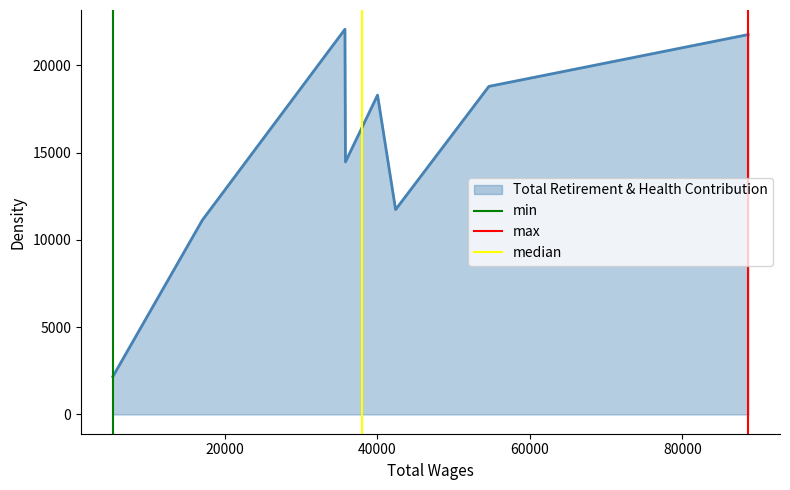

What is the lowest value of the Total Retirement & Health Contribution series?

2168